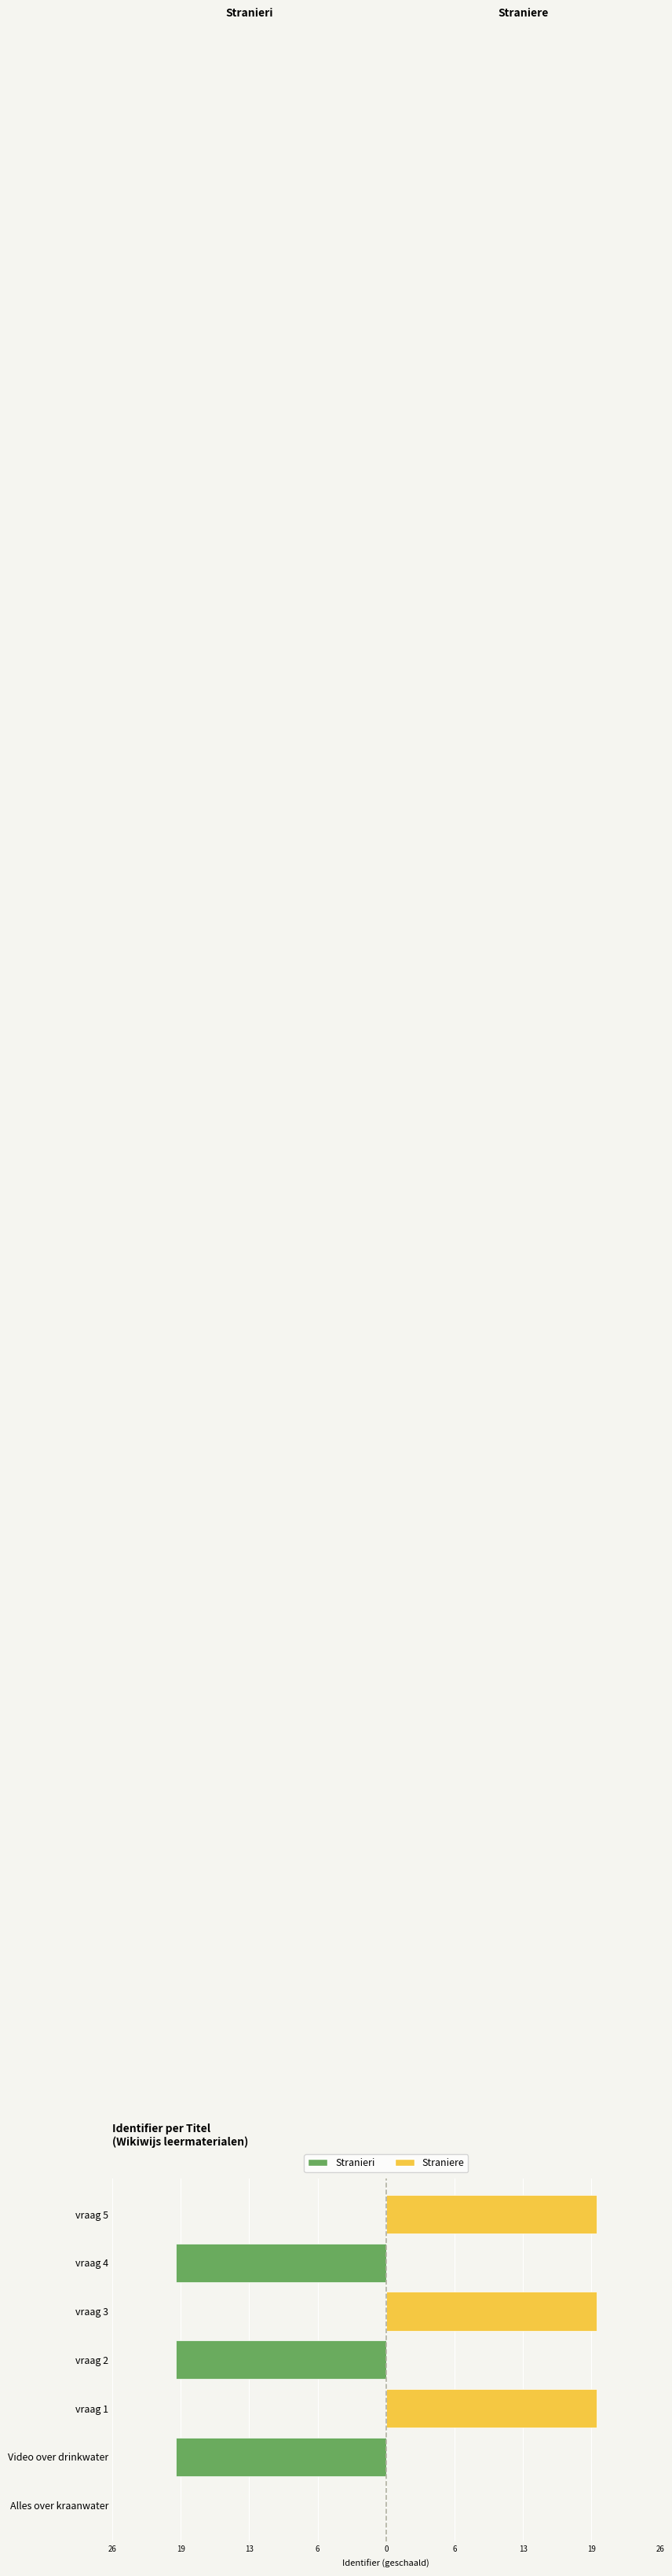

Which series has the largest total across all categories?

Straniere